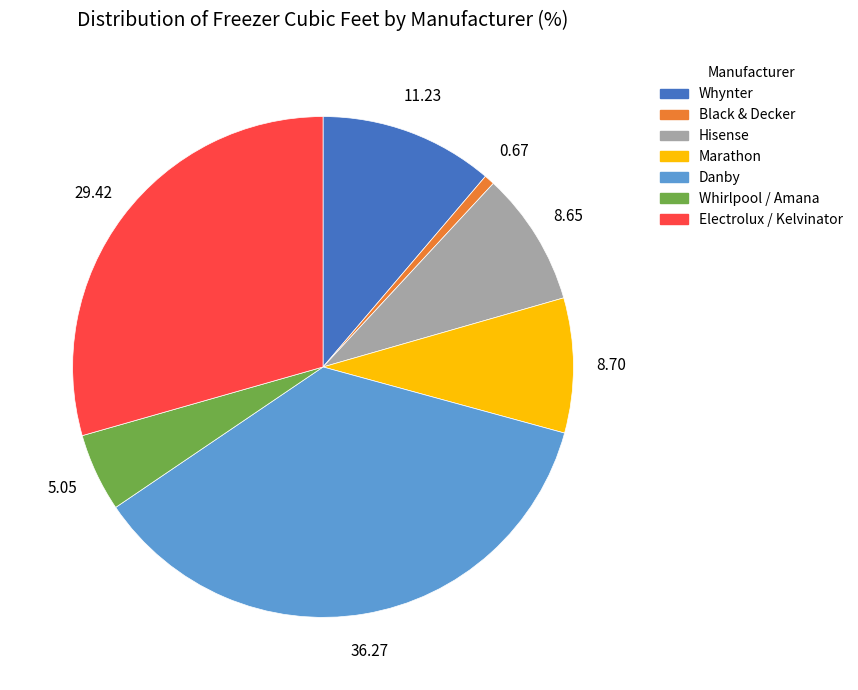

Does any single category account for the majority?

No